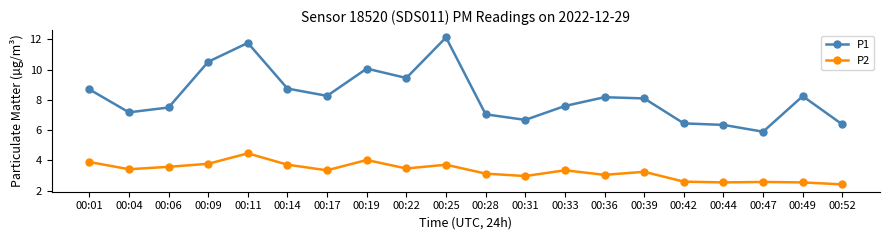

True or false: P1 has more than 1 interior local peaks.

True